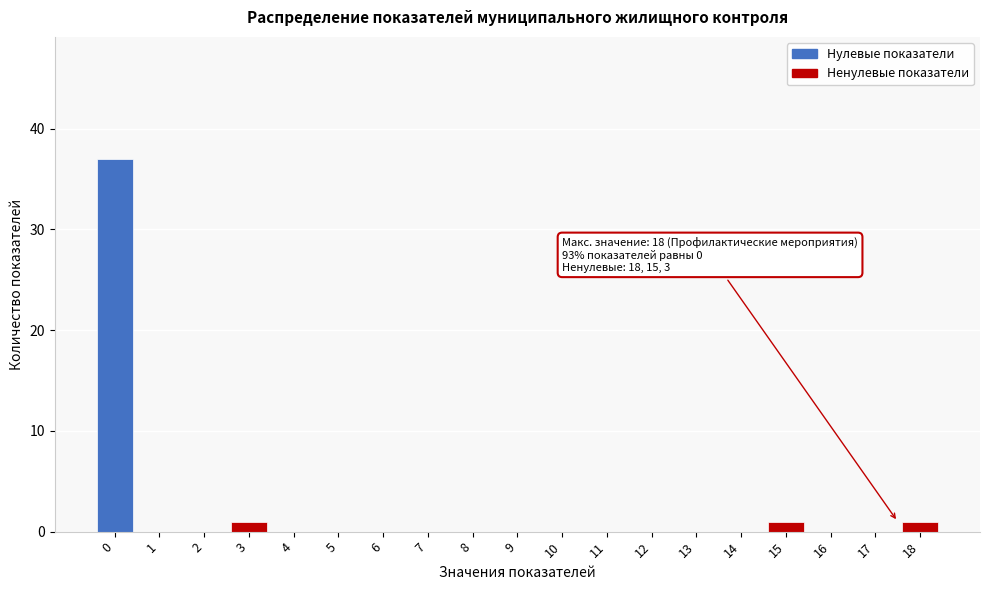

Reading left to right, transcribe all the data shown in this chart.

0=37	1=0	2=0	3=1	4=0	5=0	6=0	7=0	8=0	9=0	10=0	11=0	12=0	13=0	14=0	15=1	16=0	17=0	18=1